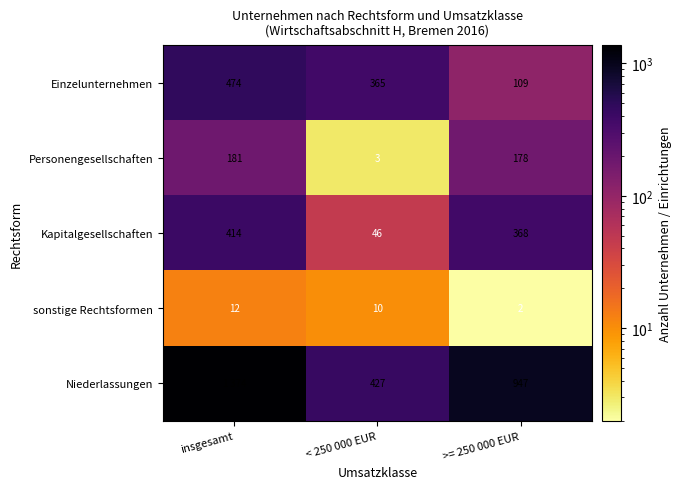

Is the value of Personengesellschaften at insgesamt greater than the value of Niederlassungen at < 250 000 EUR?

No